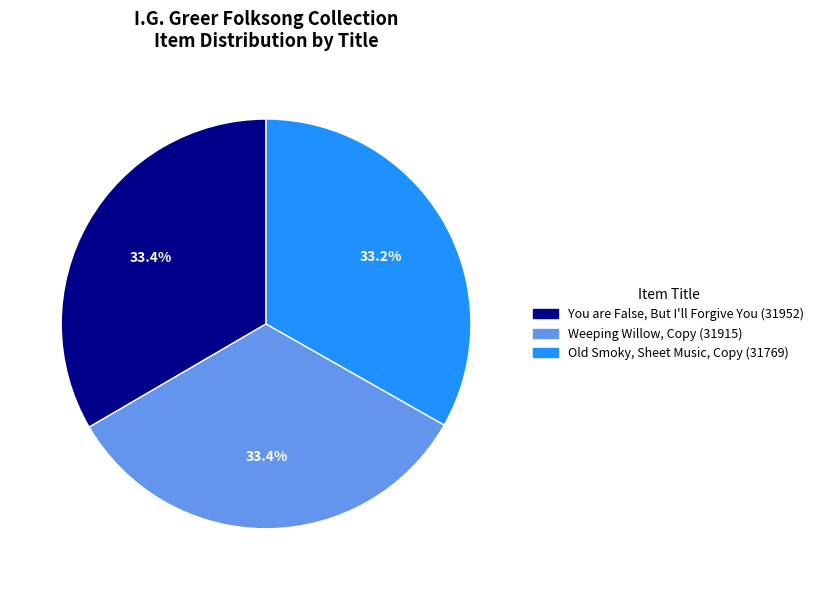

To the nearest percent, what portion does Old Smoky, Sheet Music, Copy represent?

33%